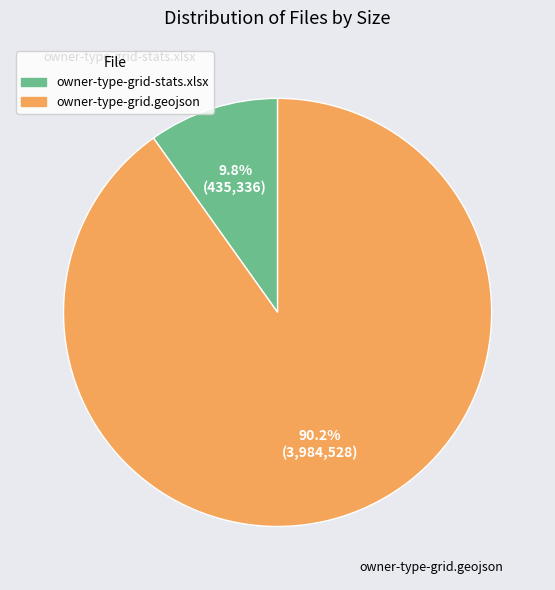

What portion of the pie excludes owner-type-grid-stats.xlsx?

90.2%